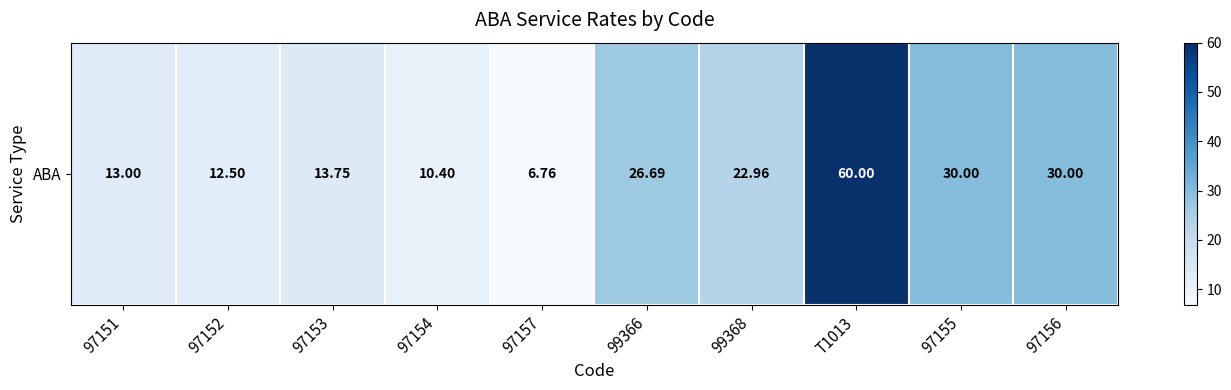

Between 97156 and 97157, which is larger?

97156